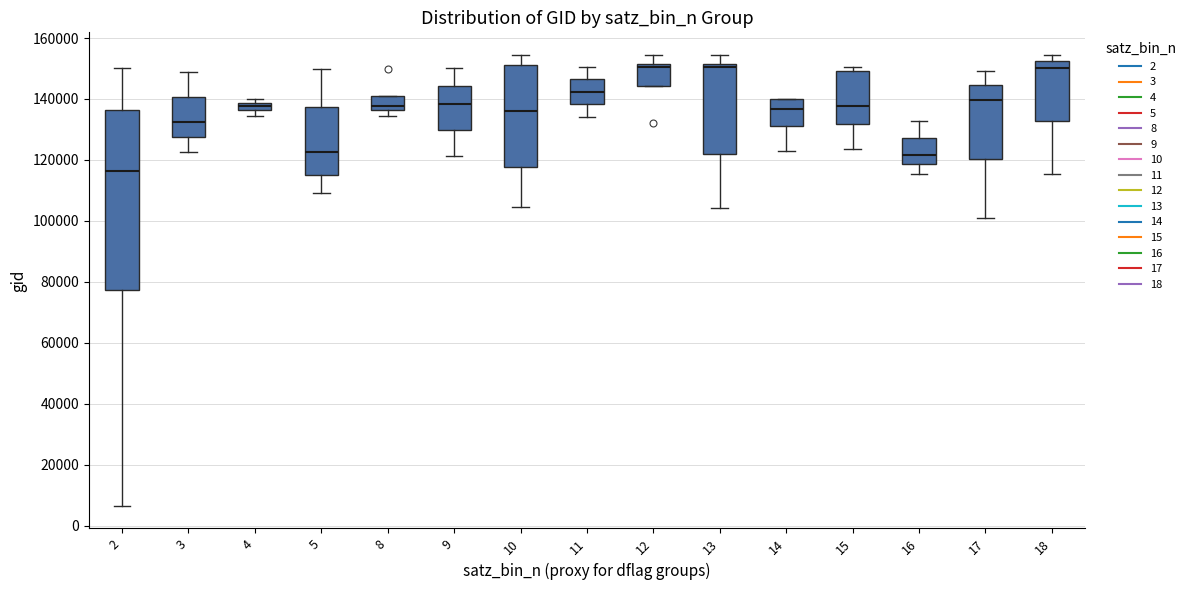

Which box is the tallest, from its lower edge to its upper edge?

2